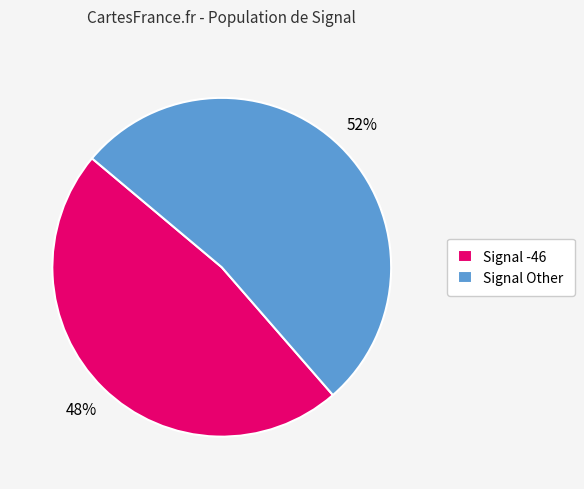

Does Signal -46 account for over 50% of the chart?

No